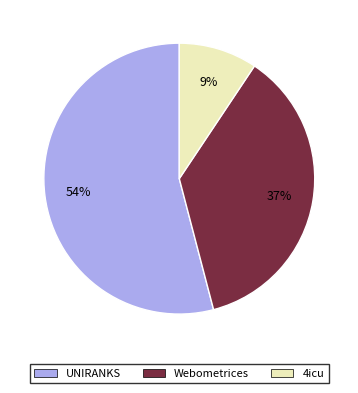

To the nearest percent, what is the average slice percentage?

33%